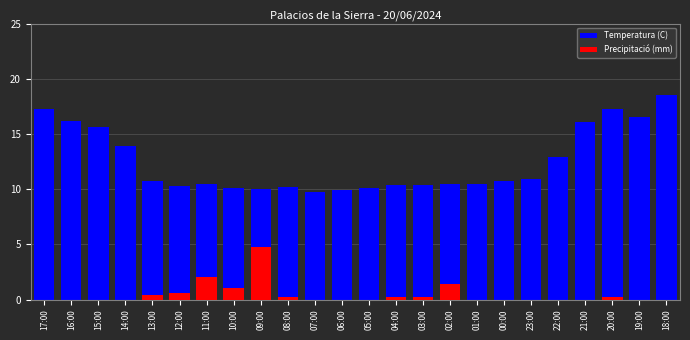

What is the highest value of the Precipitació (mm) series?

4.8